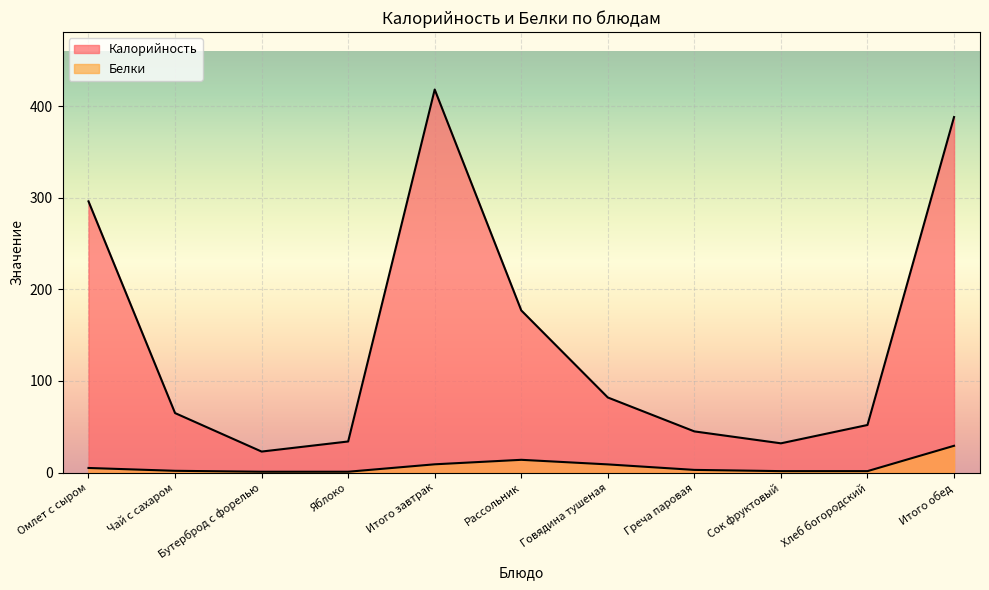

Which series changed the most between Омлет с сыром and Сок фруктовый?

Калорийность